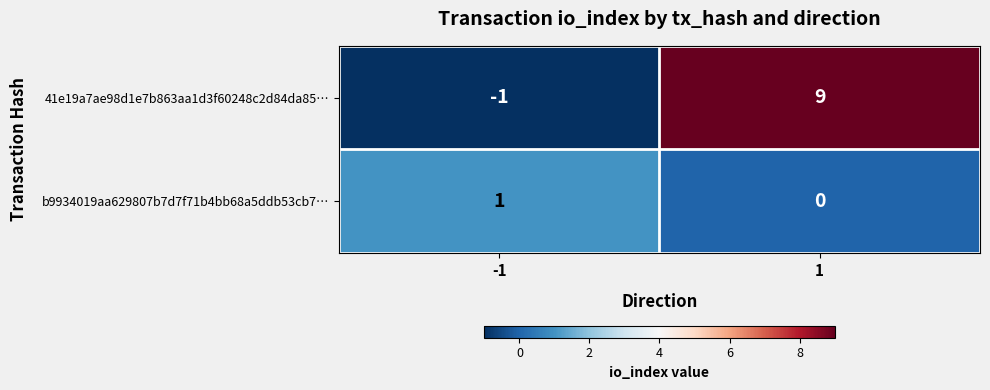

What is the average value of the 41e19a7ae98d1e7b863aa1d3f60248c2d84da85… series?

4